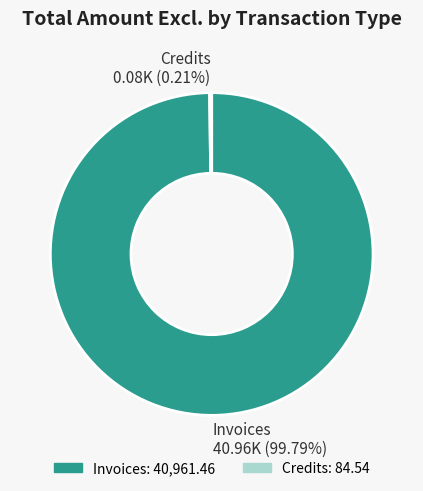

What is the largest slice in the pie chart?

Invoices